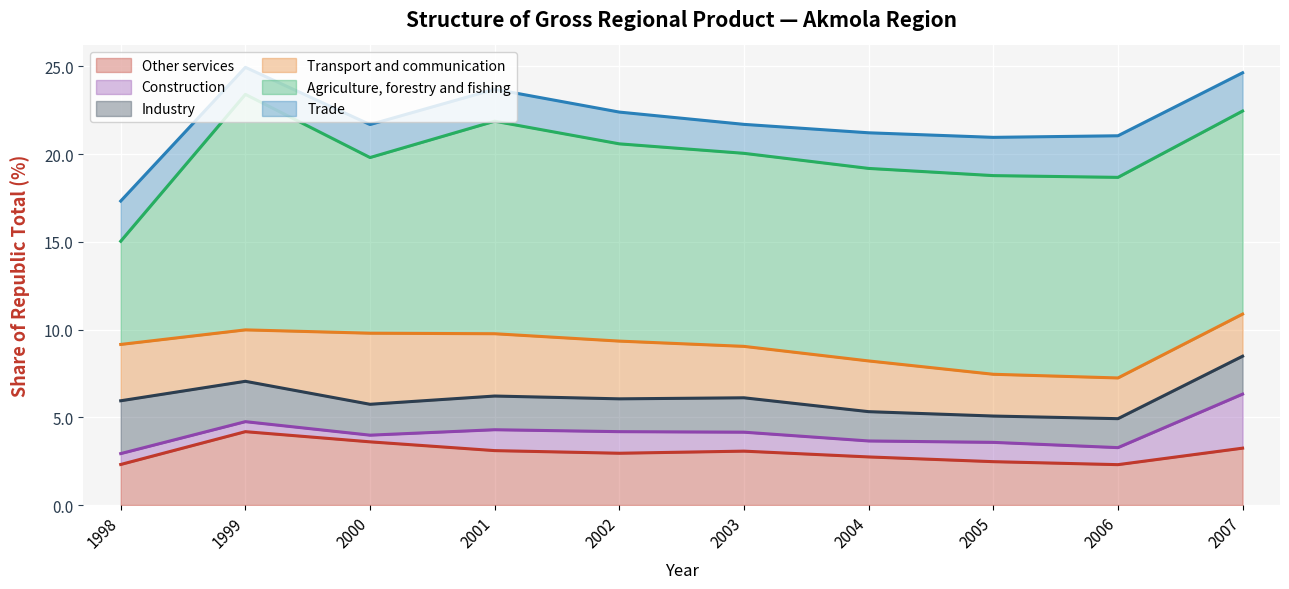

True or false: Other services and Industry intersect in this chart.

True